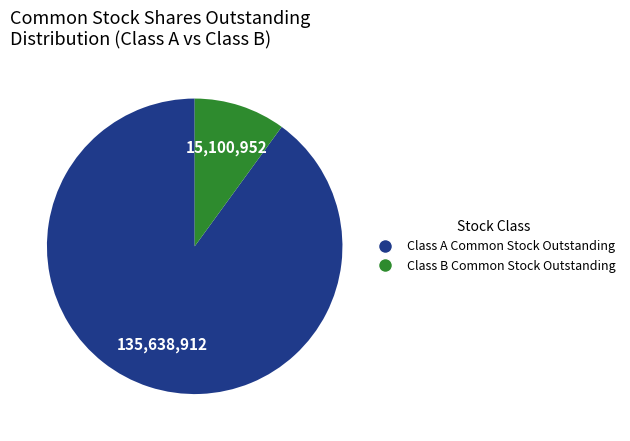

Which category has the biggest portion of the pie?

Class A Common Stock Outstanding